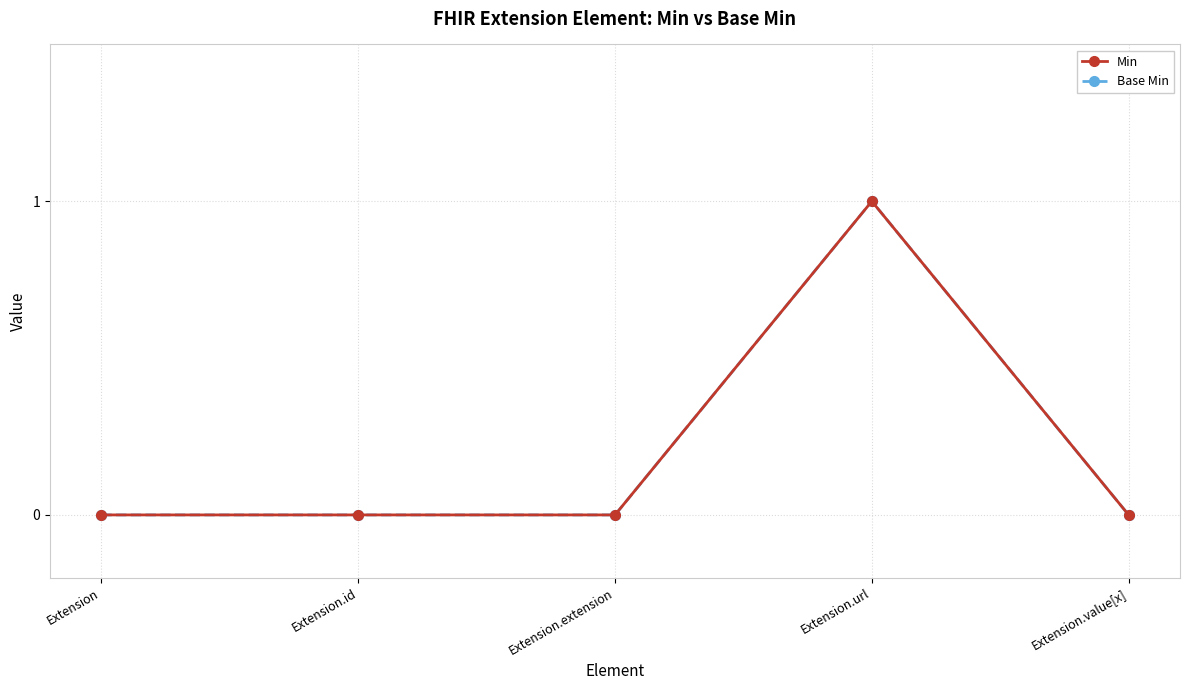

True or false: Min and Base Min cross at least once.

False